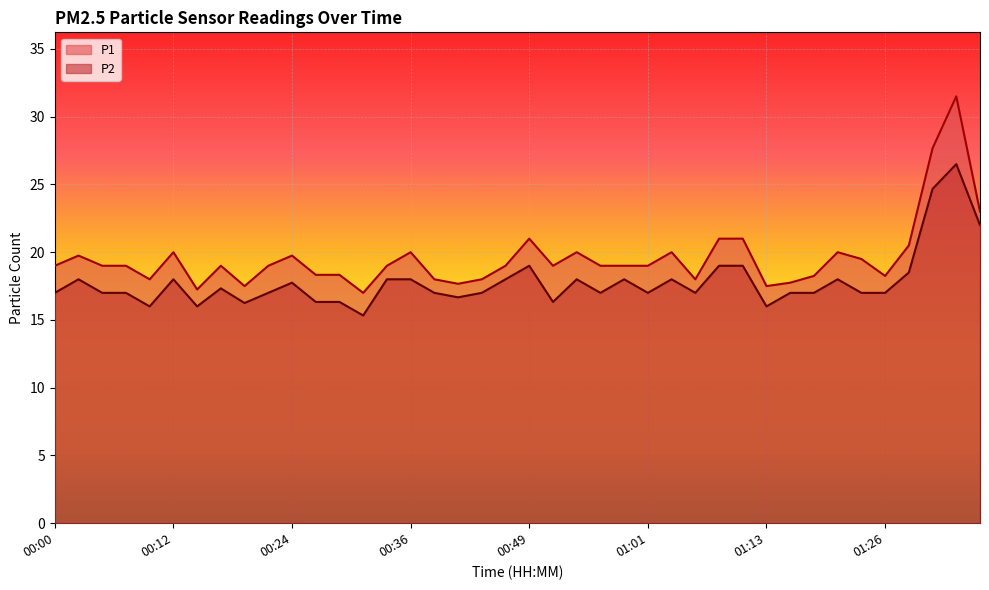

Which series changed the most between 00:02 and 00:27?

P2